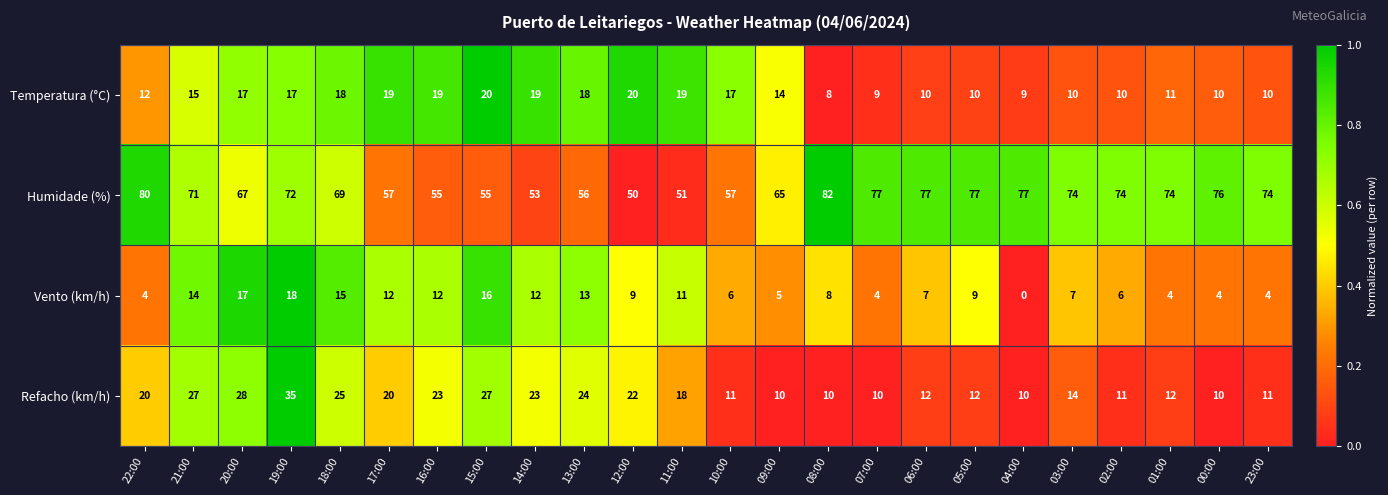

What is the sum of all Refacho (km/h) values?

425